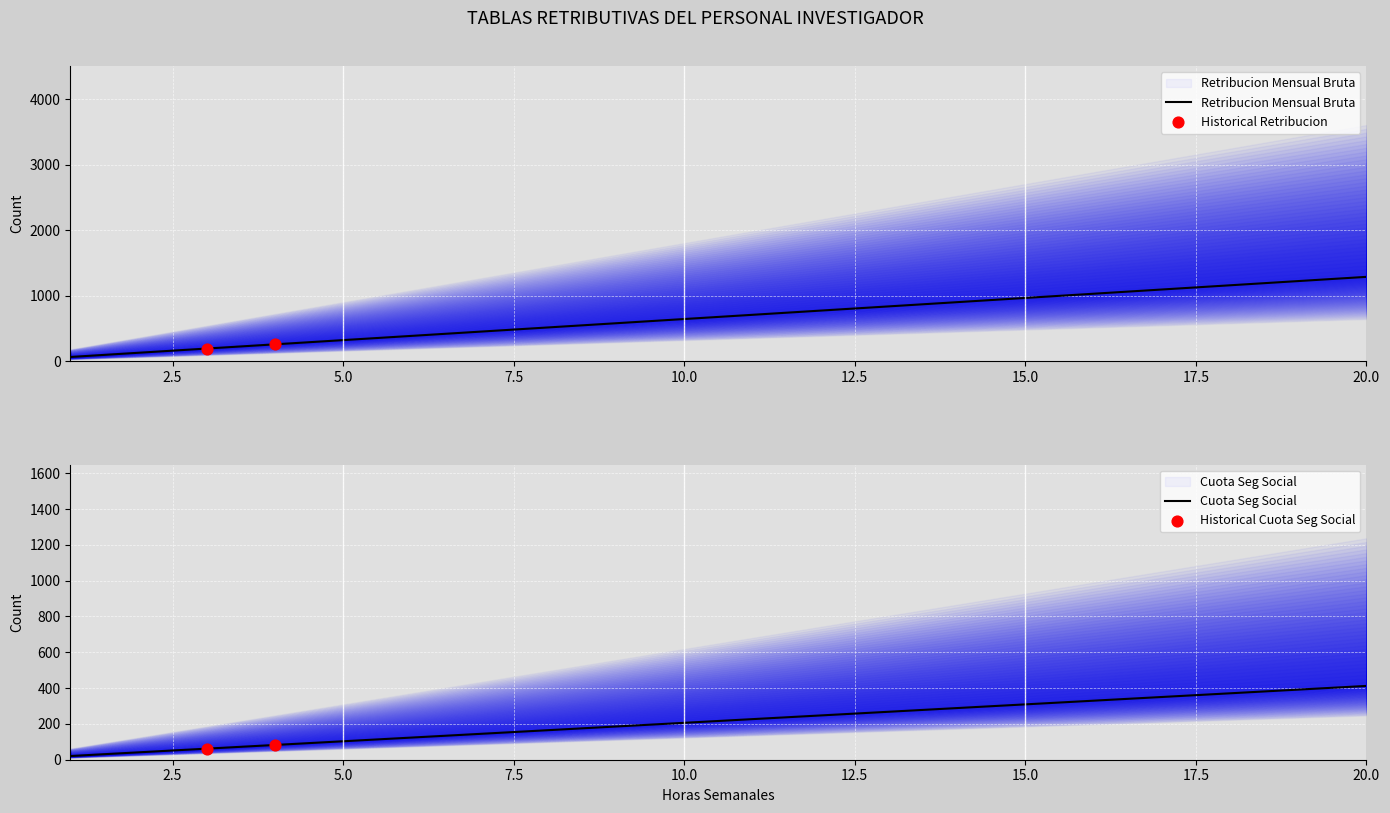

At how many categories does at least one series exceed 630?

11